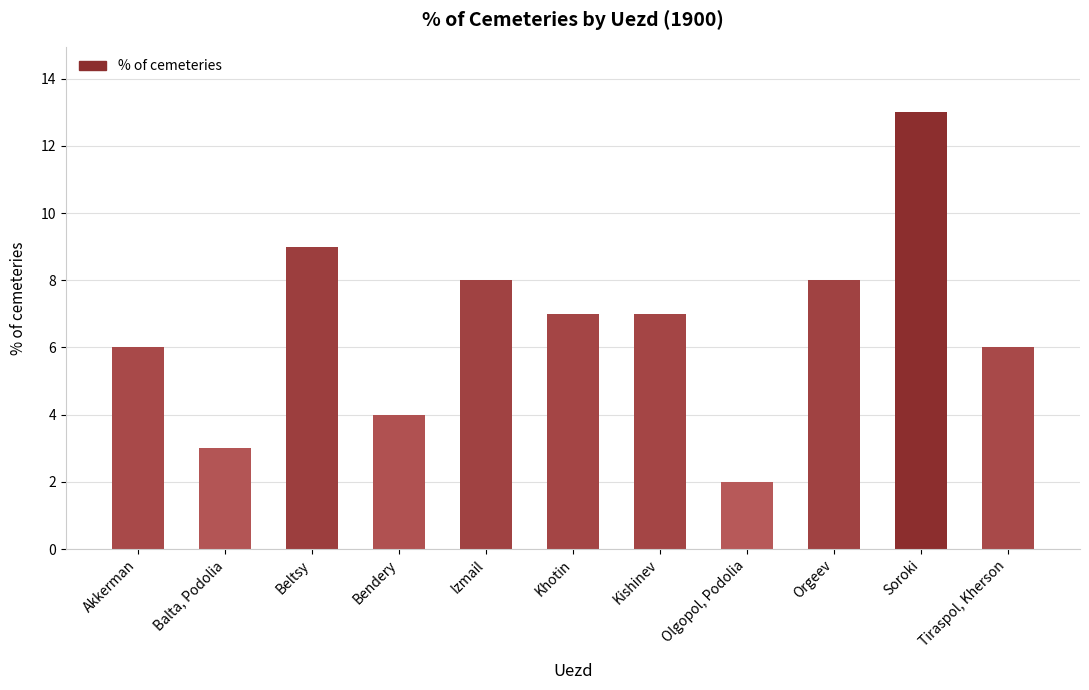

What is the sum of the values at Balta, Podolia and Bendery?

7